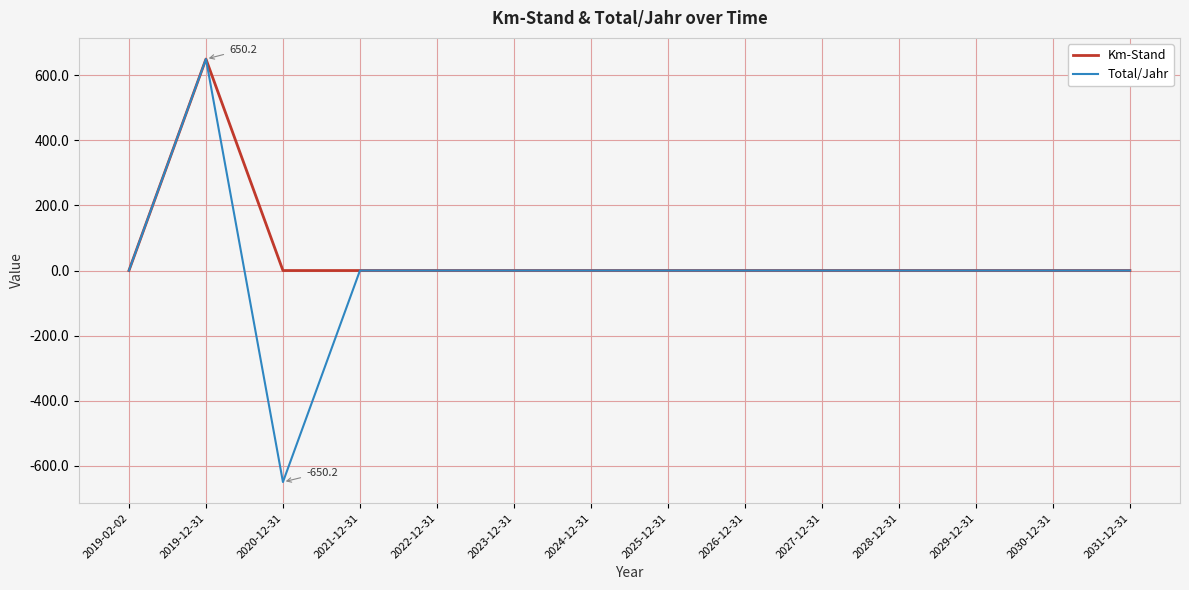

Reading right to left, transcribe all the data shown in this chart.

Km-Stand: 0.0	0.0	0.0	0.0	0.0	0.0	0.0	0.0	0.0	0.0	0.0	0.0	650.2	0.0
Total/Jahr: 0.0	0.0	0.0	0.0	0.0	0.0	0.0	0.0	0.0	0.0	0.0	-650.2	650.2	0.0